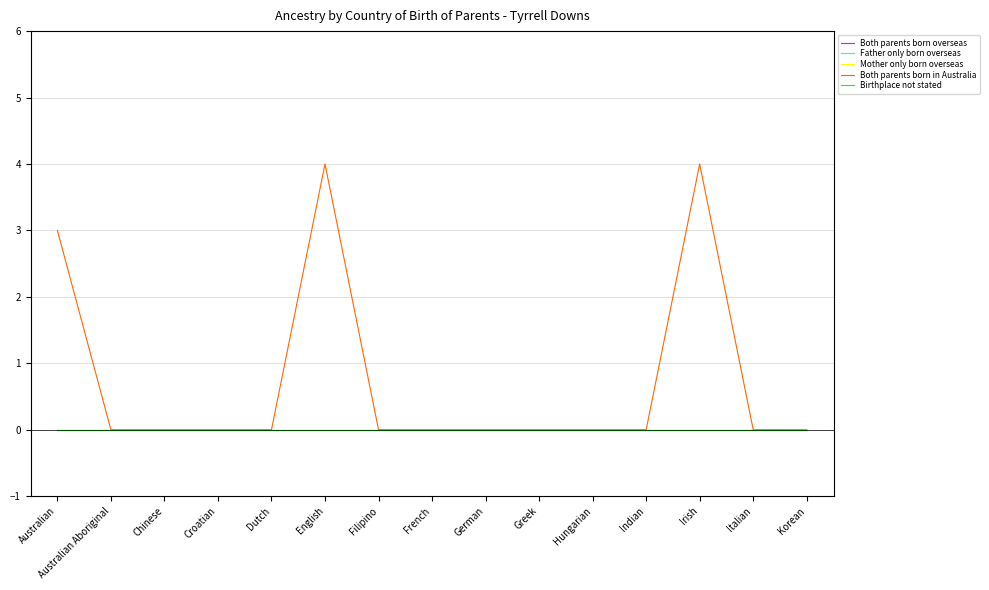

True or false: Mother only born overseas and Both parents born overseas cross at least once.

False